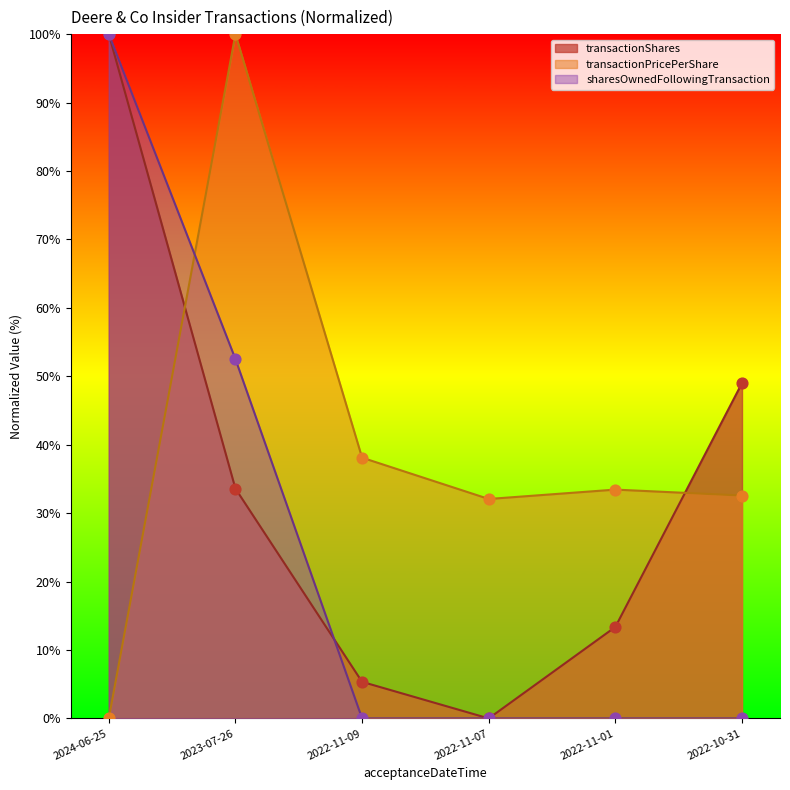

What are all the series names shown in the legend?

transactionShares, transactionPricePerShare, sharesOwnedFollowingTransaction